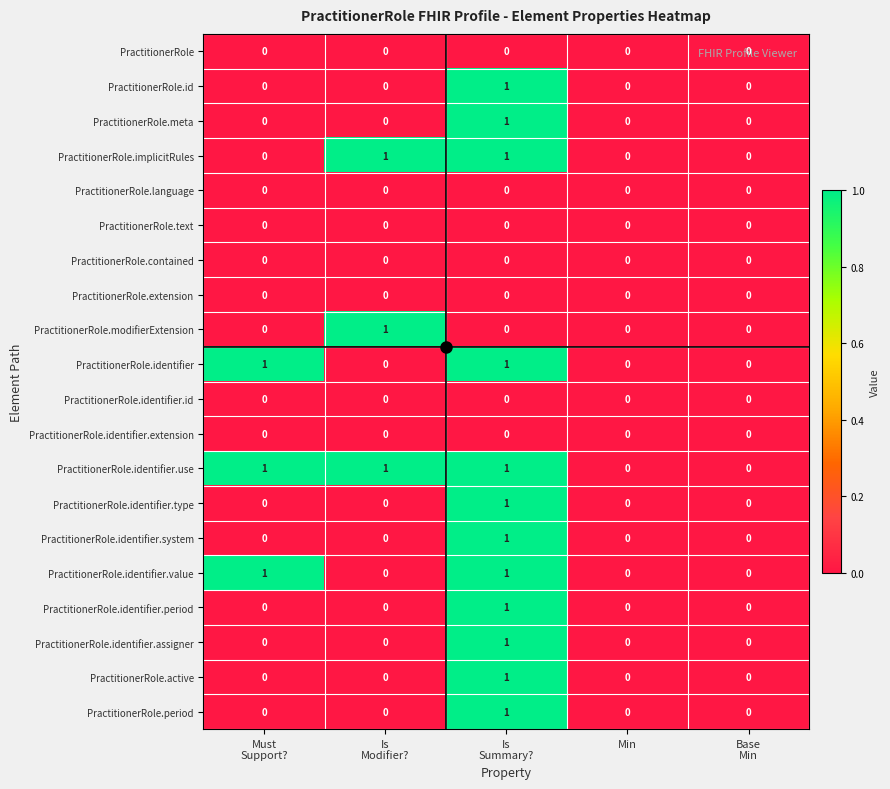

Which series has the largest total across all categories?

PractitionerRole.identifier.use